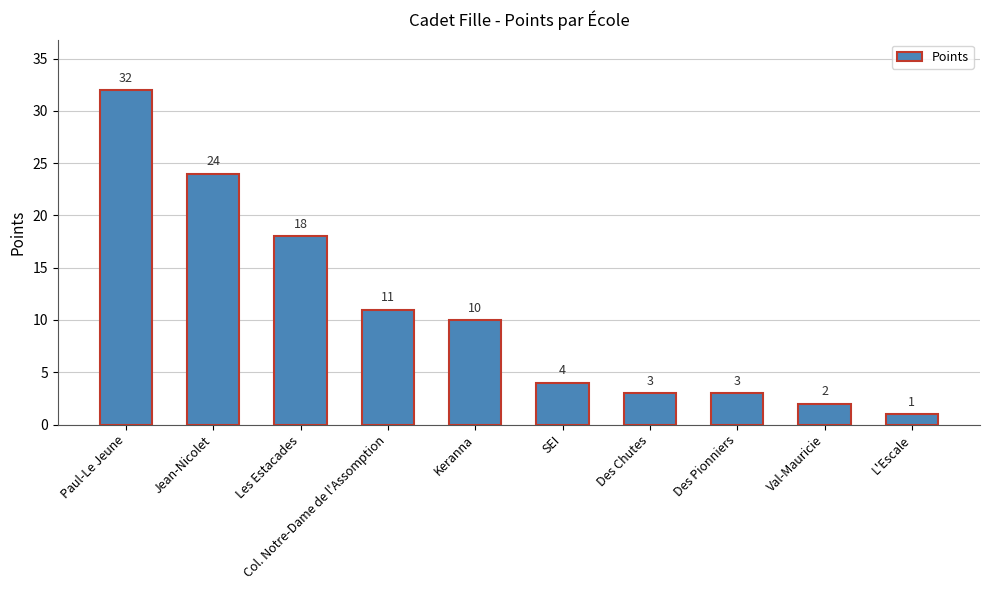

Does the chart contain any negative values?

No